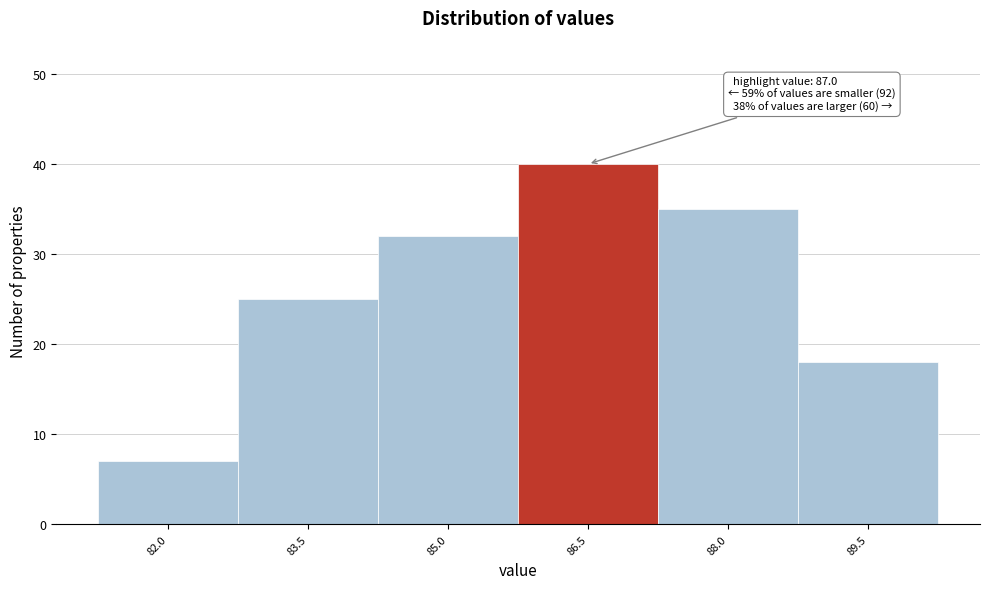

Which range on the x-axis has the tallest bar?

85.75 to 87.25